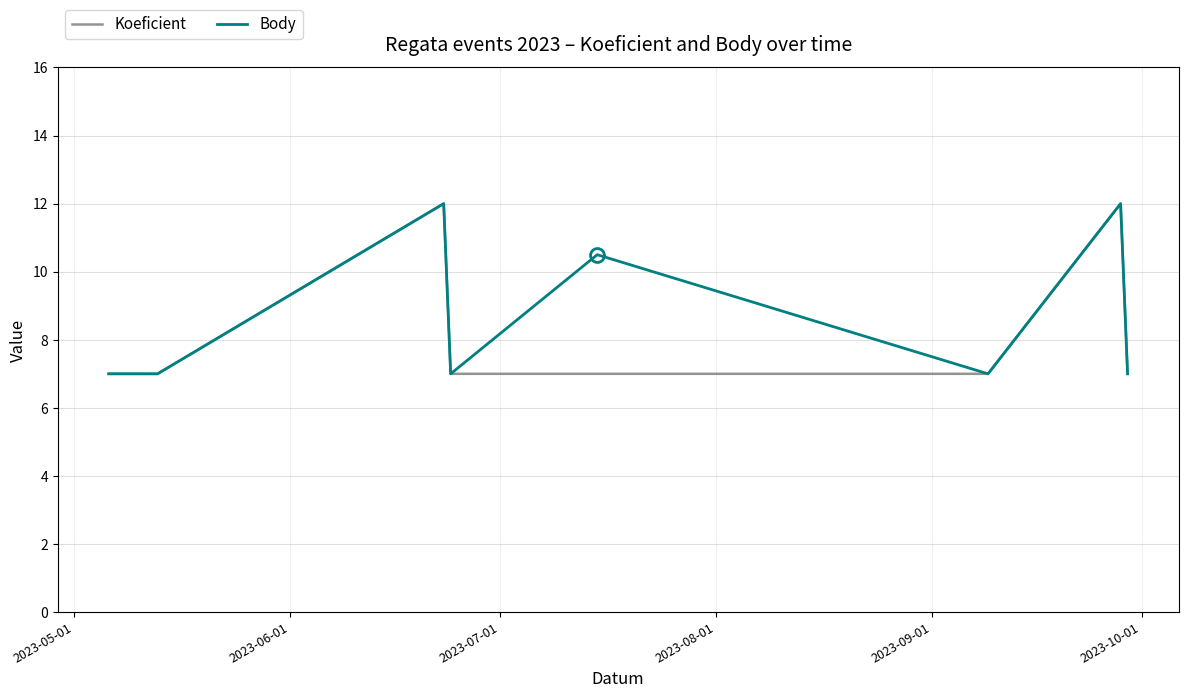

What is the maximum value shown in the chart?

12.0